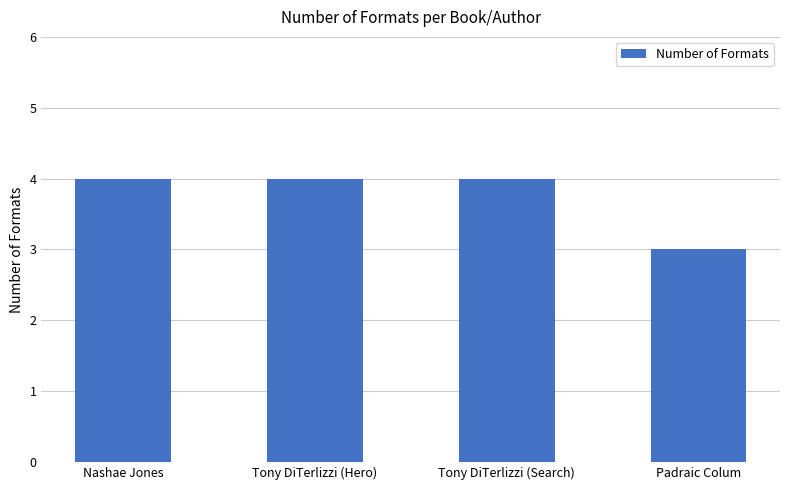

What is the greatest value displayed?

4